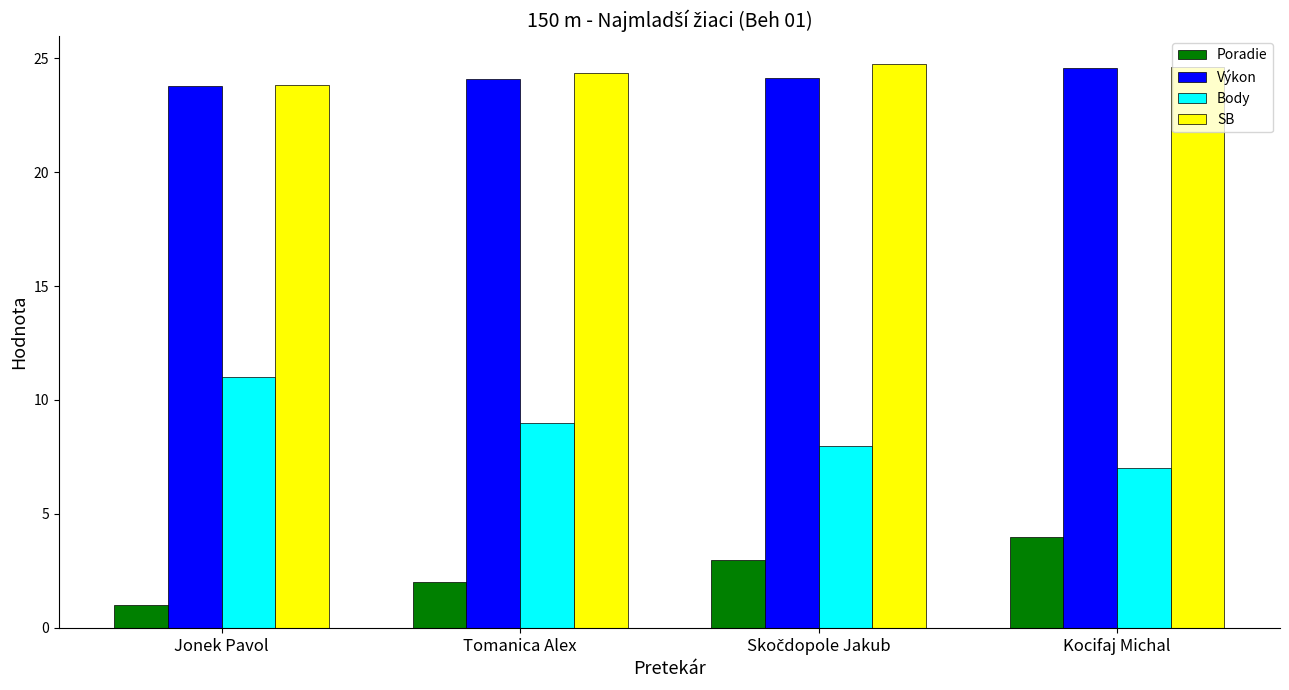

What is the minimum value for Poradie?

1.0